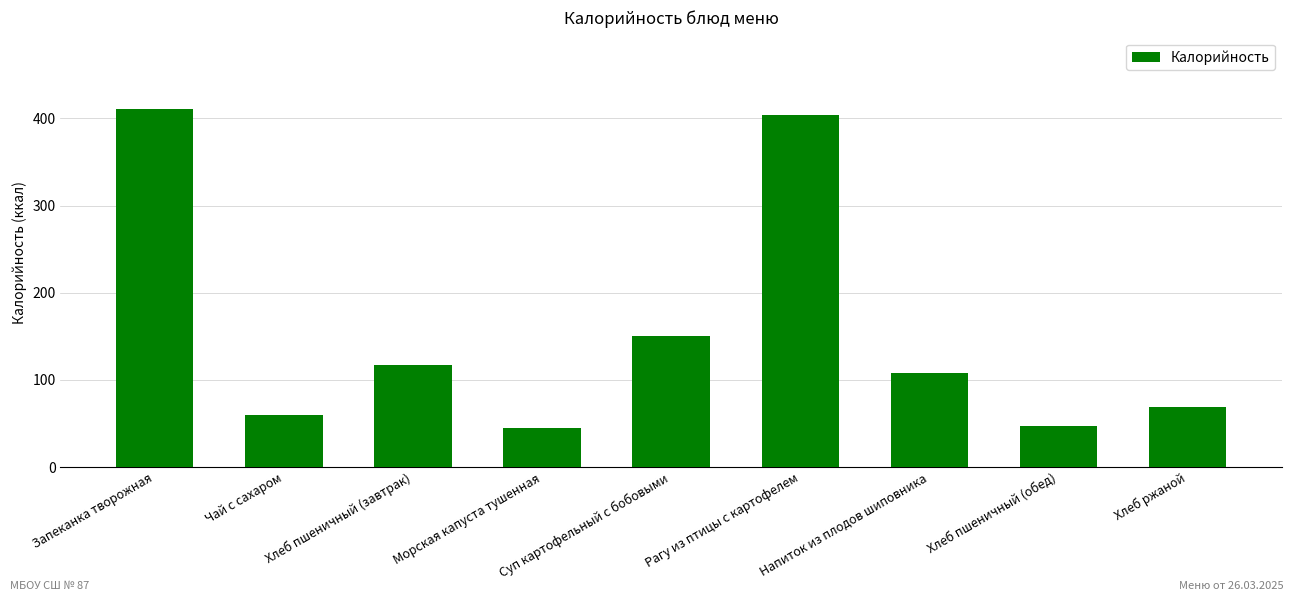

True or false: the data shows 33.9 at Напиток из плодов шиповника.

False